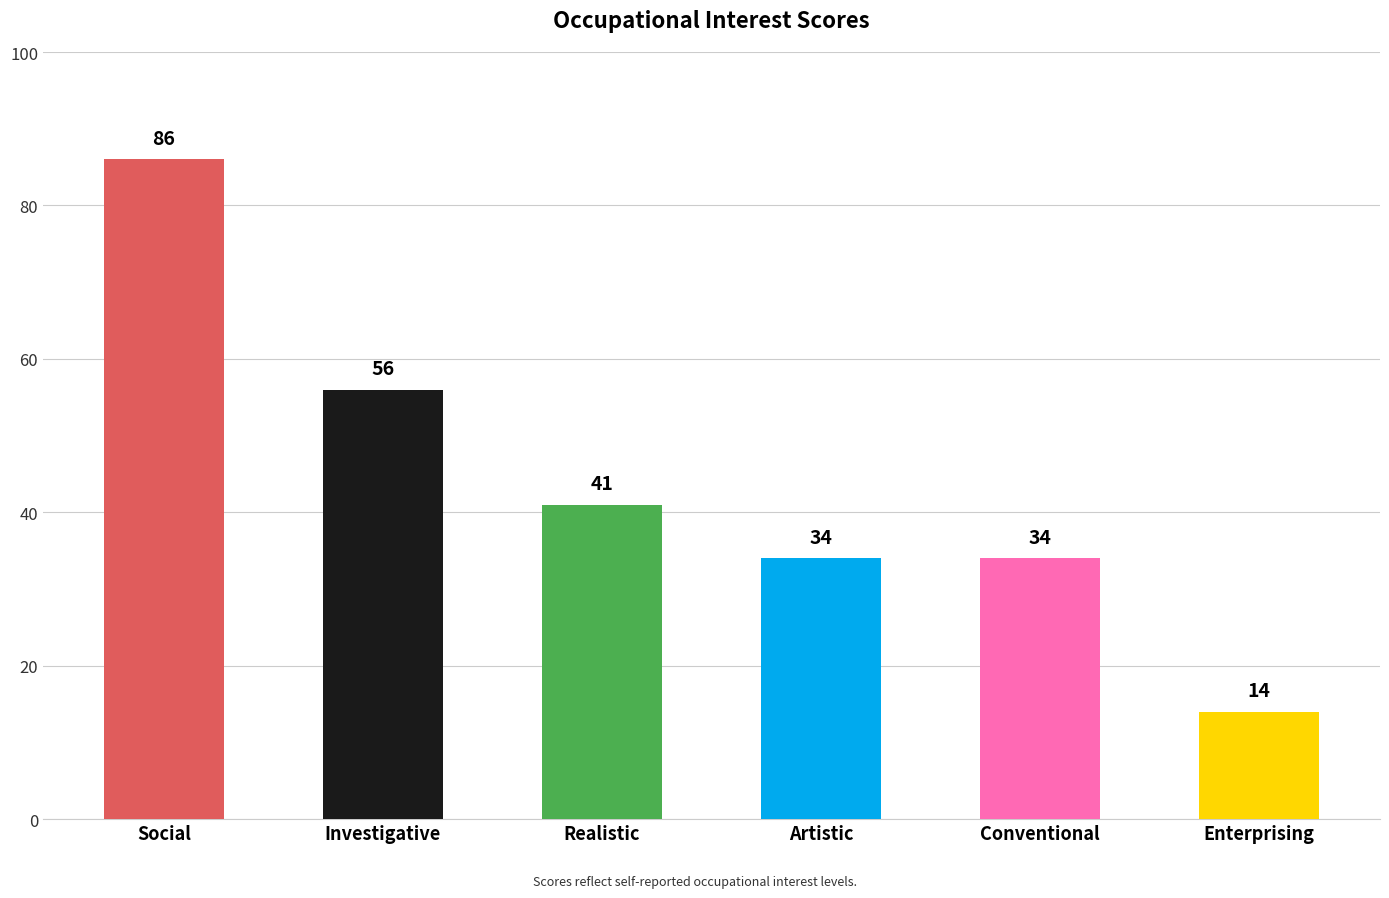

What is the ratio of the value at Realistic to the value at Artistic?

1.2